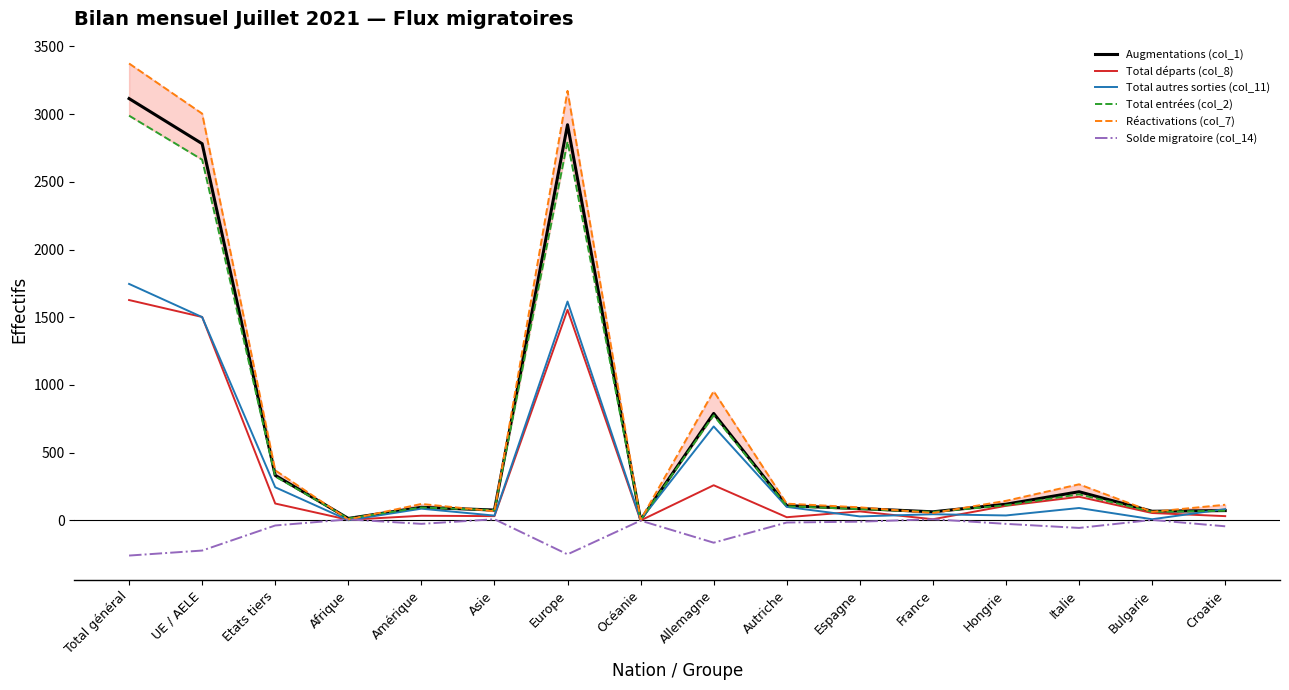

True or false: Solde migratoire (col_14) has a value of -15 at Autriche.

True